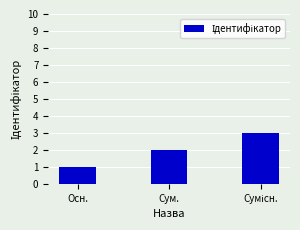

True or false: the data shows 2 at Сум..

True